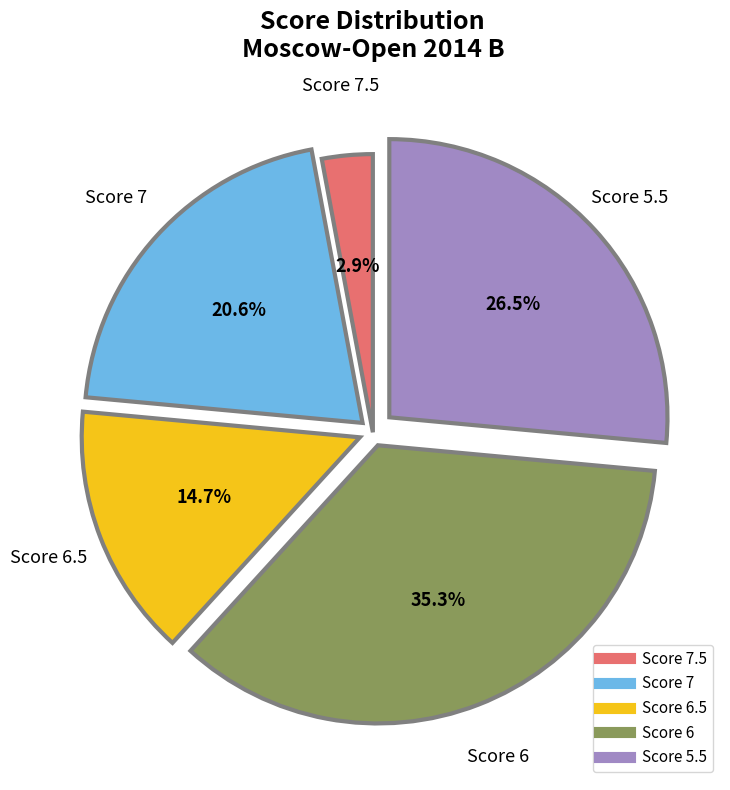

Does any single category account for the majority?

No